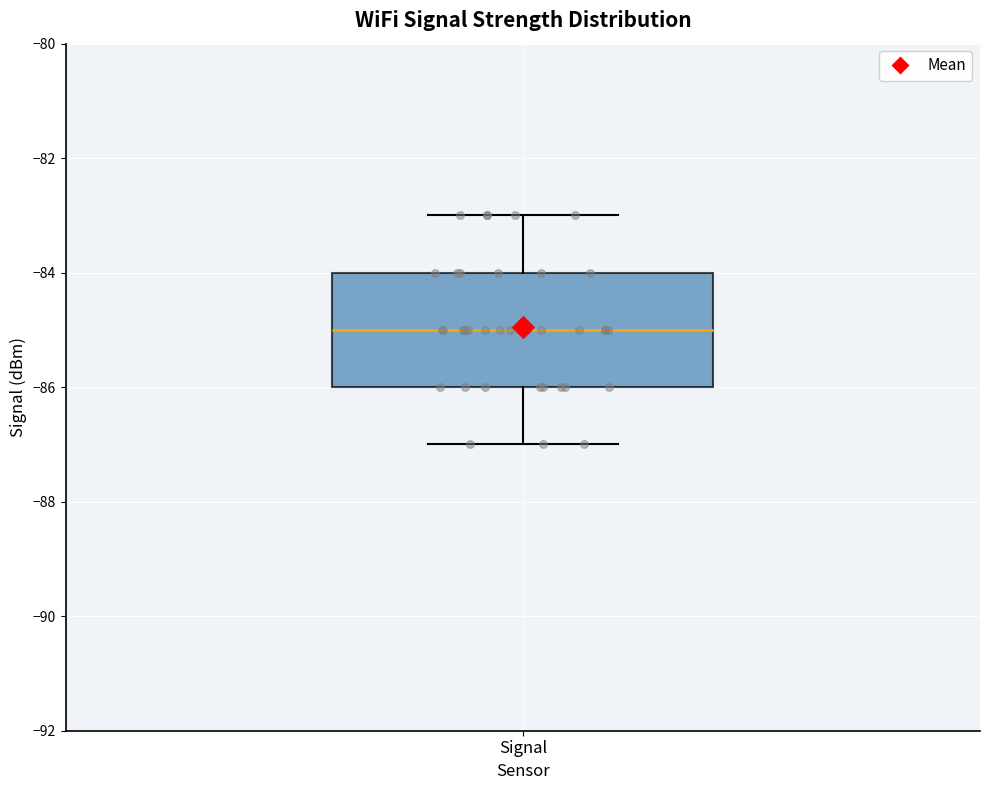

Read this box plot against the y-axis: the position of the median line, the range covered by the box, and the ends of both whiskers. The values are not printed on the chart, so give them approximately, as read against the axis.

median -85, box -86 to -84, whiskers -87 to -83